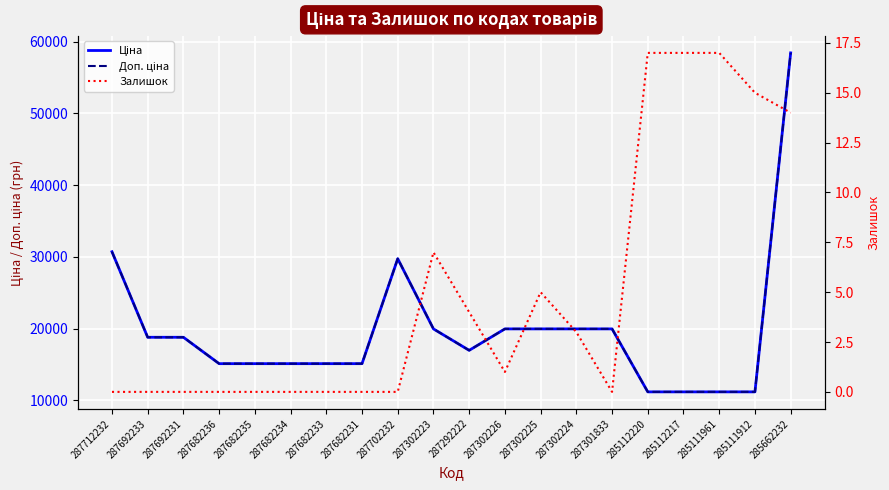

How many values in the Ціна series are below 18796?

10